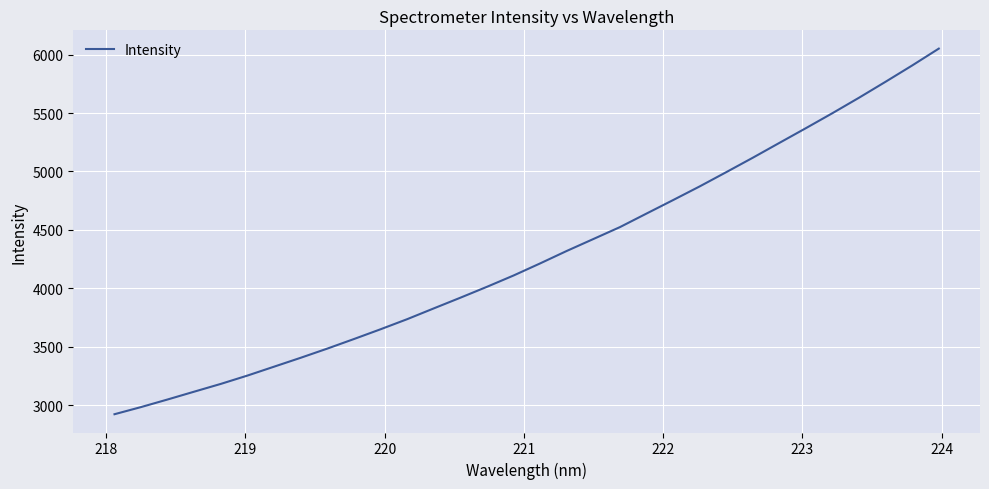

What is the minimum value shown in the chart?

2923.1